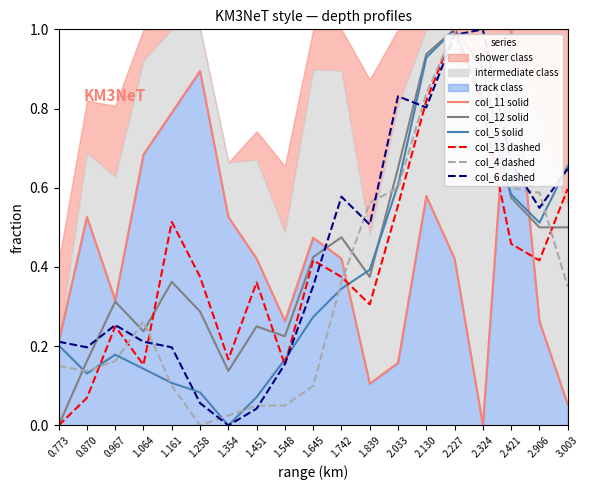

Where is col_13 dashed nearest to the value 0?

0.773